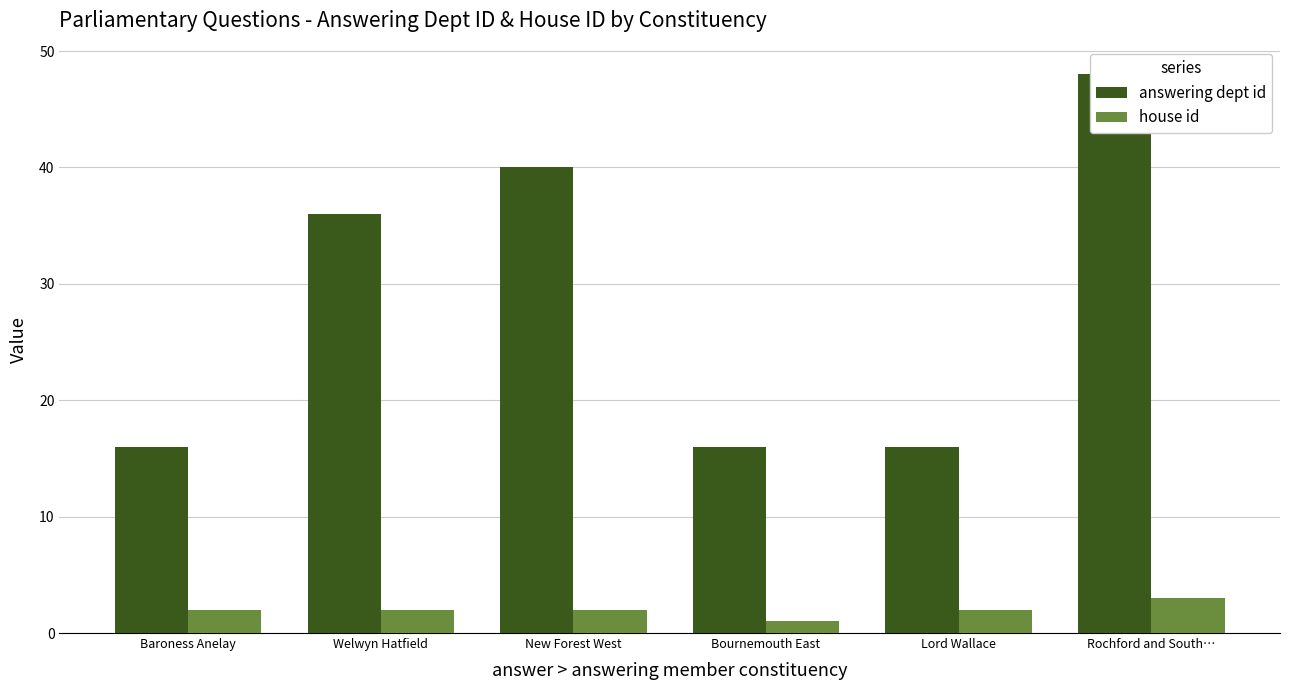

Reading left to right, what are all the values shown in this chart?

answering dept id: Baroness Anelay=16	Welwyn Hatfield=36	New Forest West=40	Bournemouth East=16	Lord Wallace=16	Rochford and South…=48
house id: Baroness Anelay=2	Welwyn Hatfield=2	New Forest West=2	Bournemouth East=1	Lord Wallace=2	Rochford and South…=3